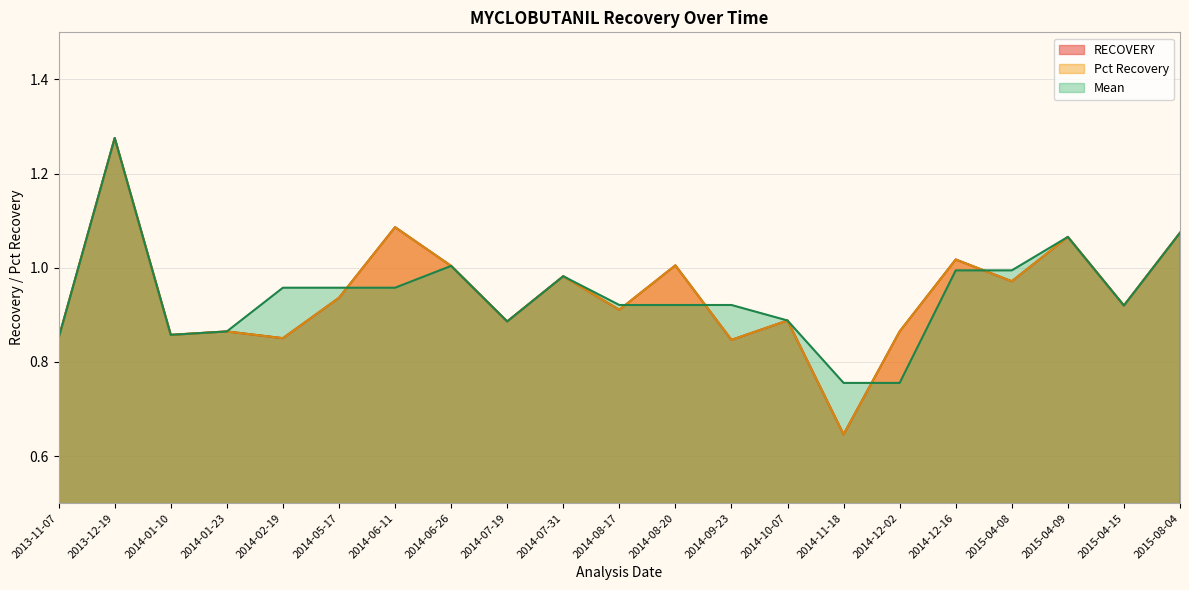

Is it true that Mean equals 1.9 at 2013-12-19?

False